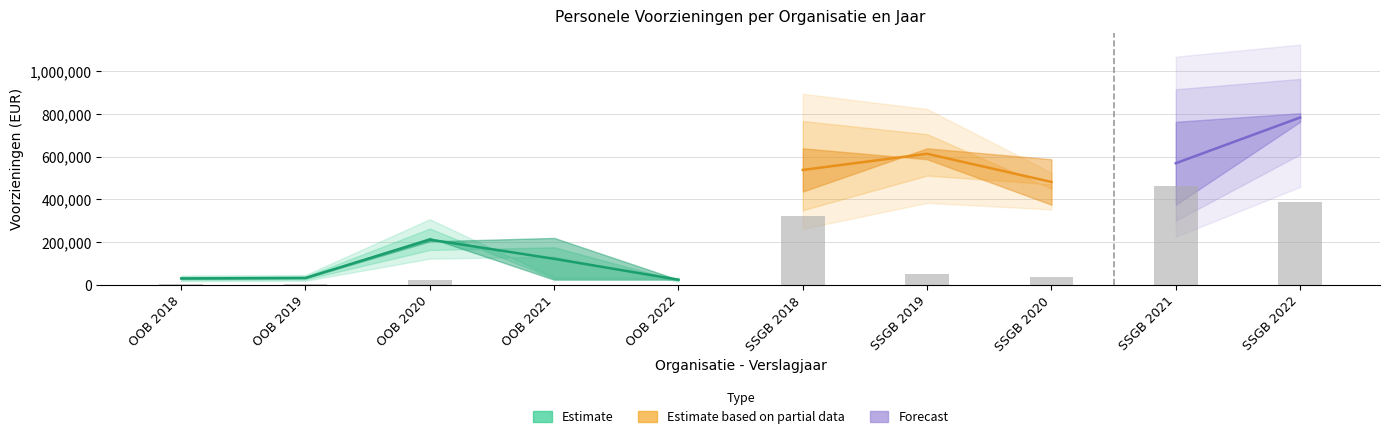

At how many categories does at least one series exceed 222381?

5